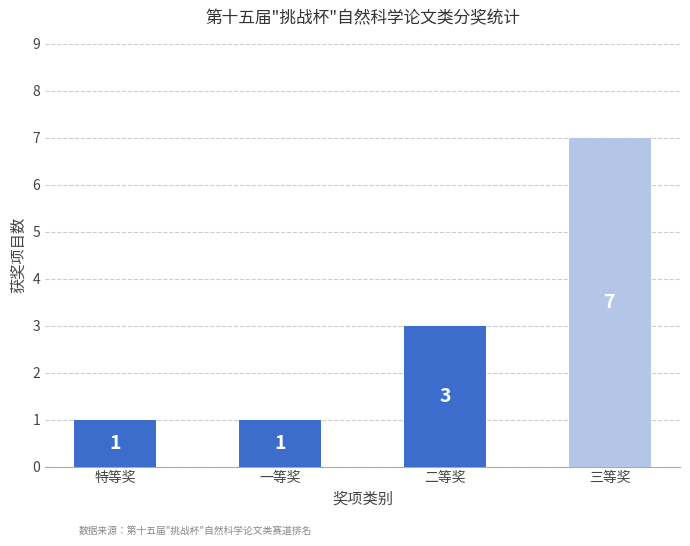

What is the average value?

3